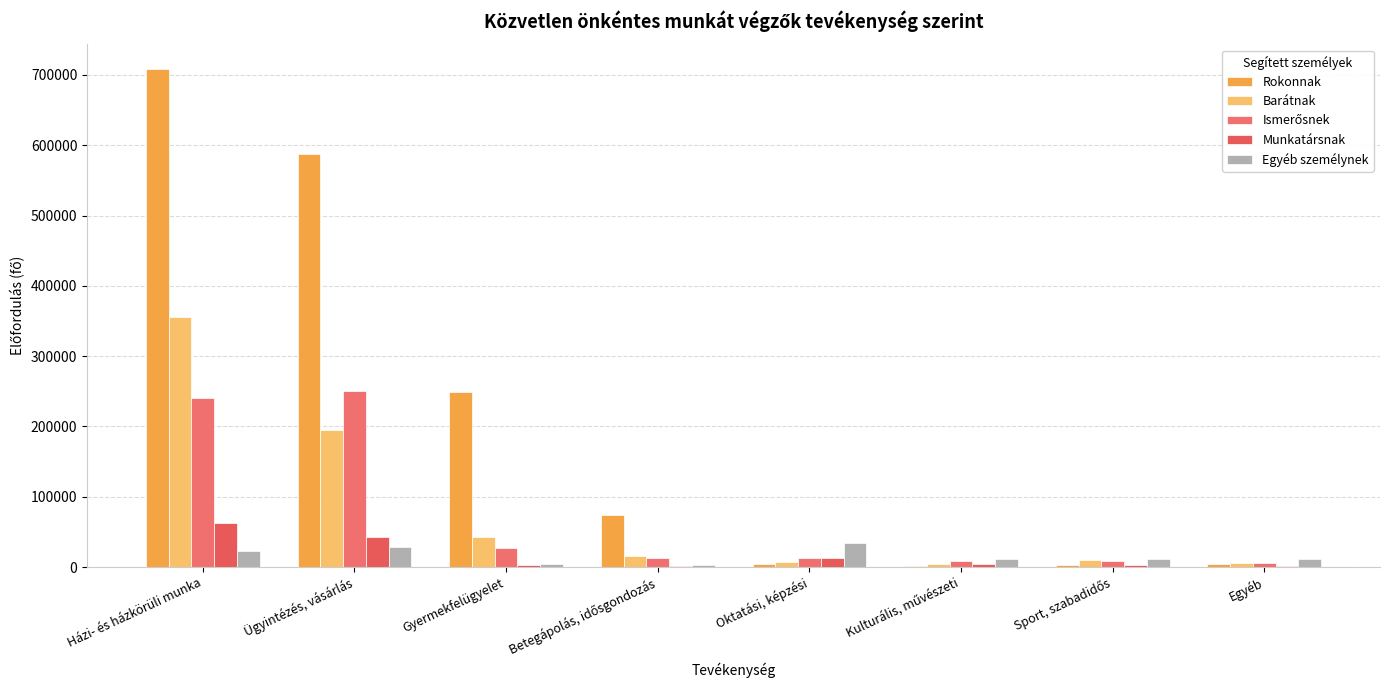

What is the label of the 7th bar from the right?

Ügyintézés, vásárlás